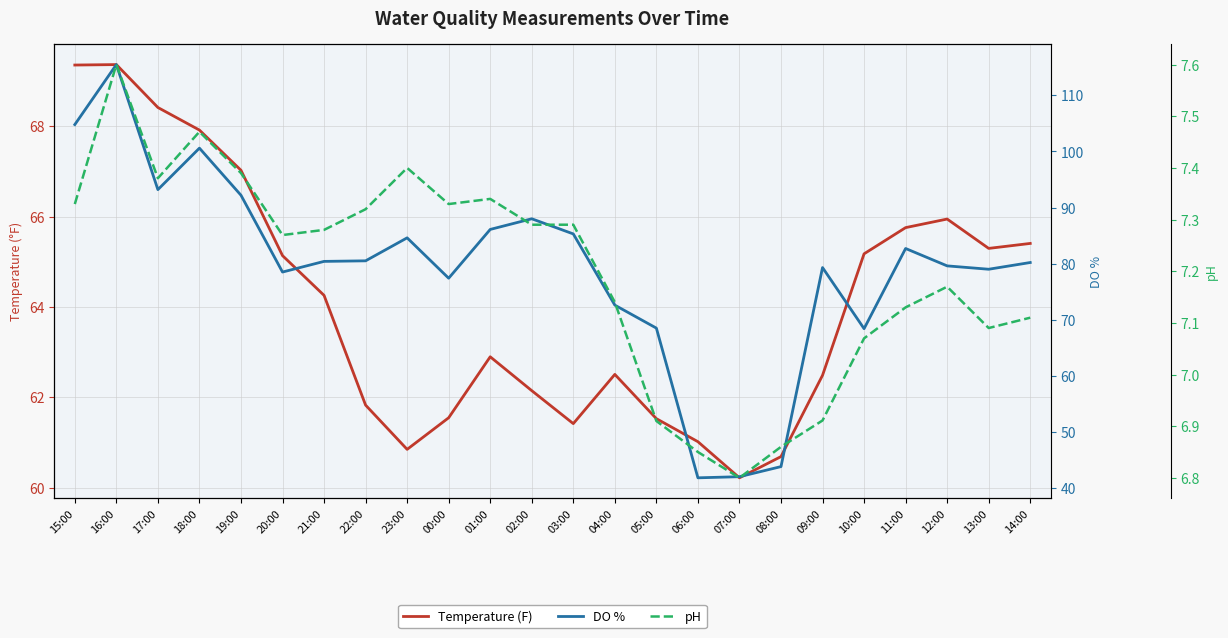

What is the label of the 12th point from the left?

02:00